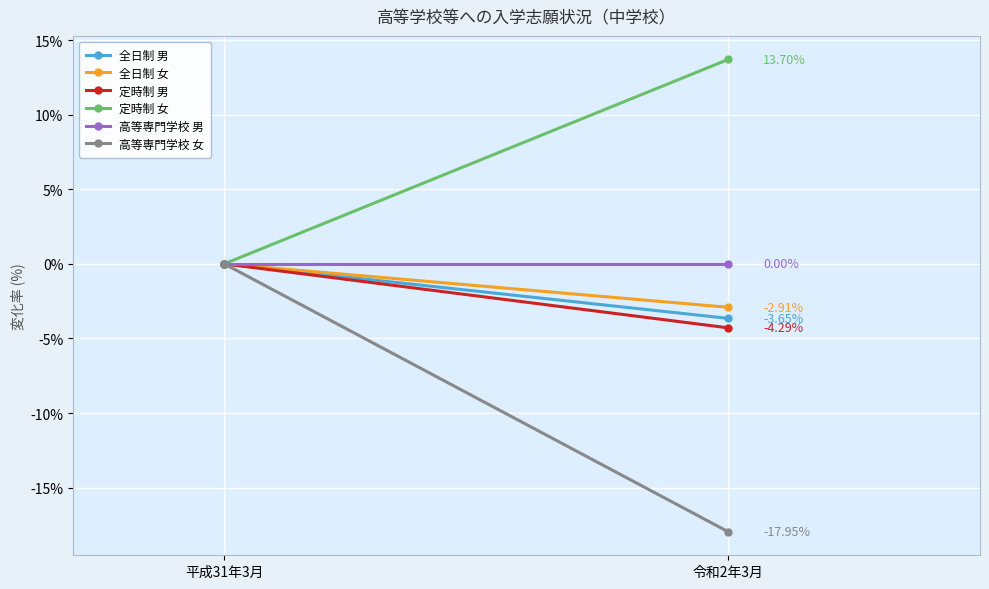

At how many categories does at least one series exceed -16?

2